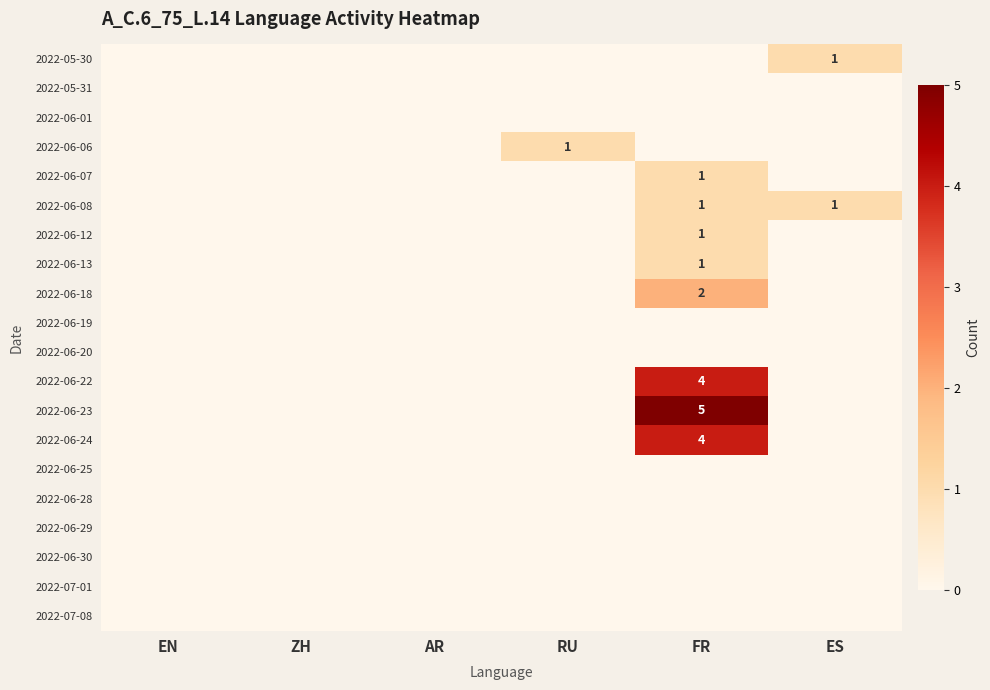

True or false: 2022-06-07 has a value of 1 at FR.

True